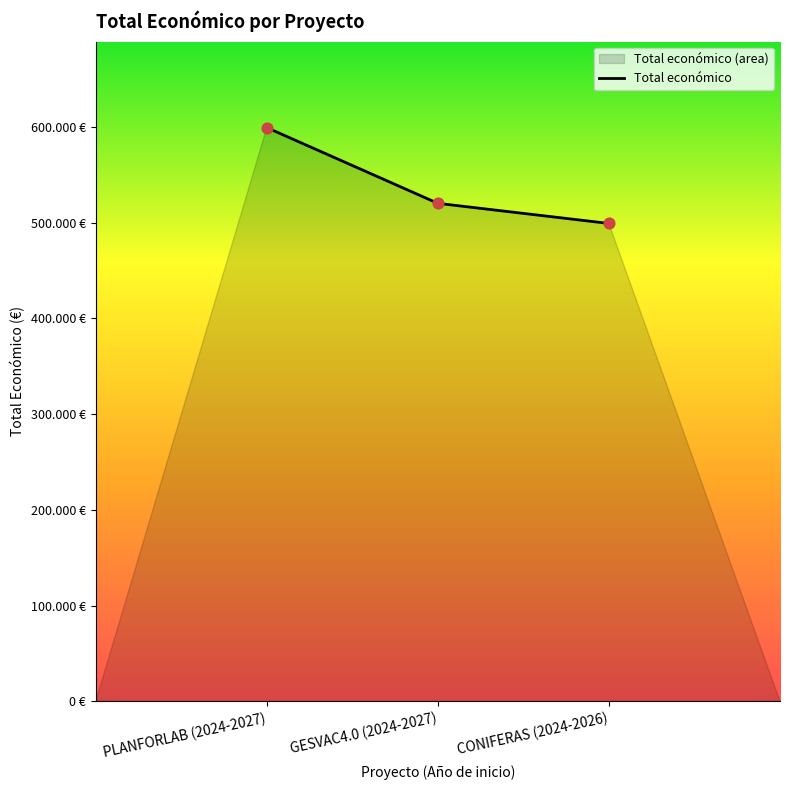

What is the ratio of the value at PLANFORLAB (2024-2027) to the value at GESVAC4.0 (2024-2027)?

1.2